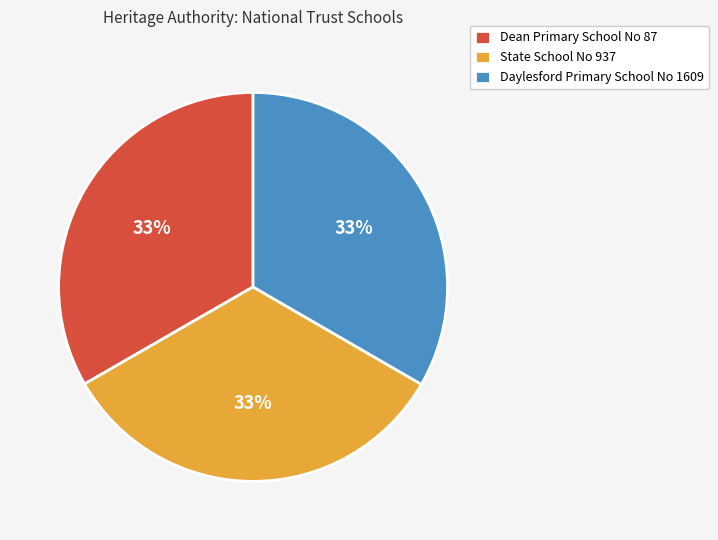

To the nearest percent, what percentage of the pie is Dean Primary School No 87?

33%